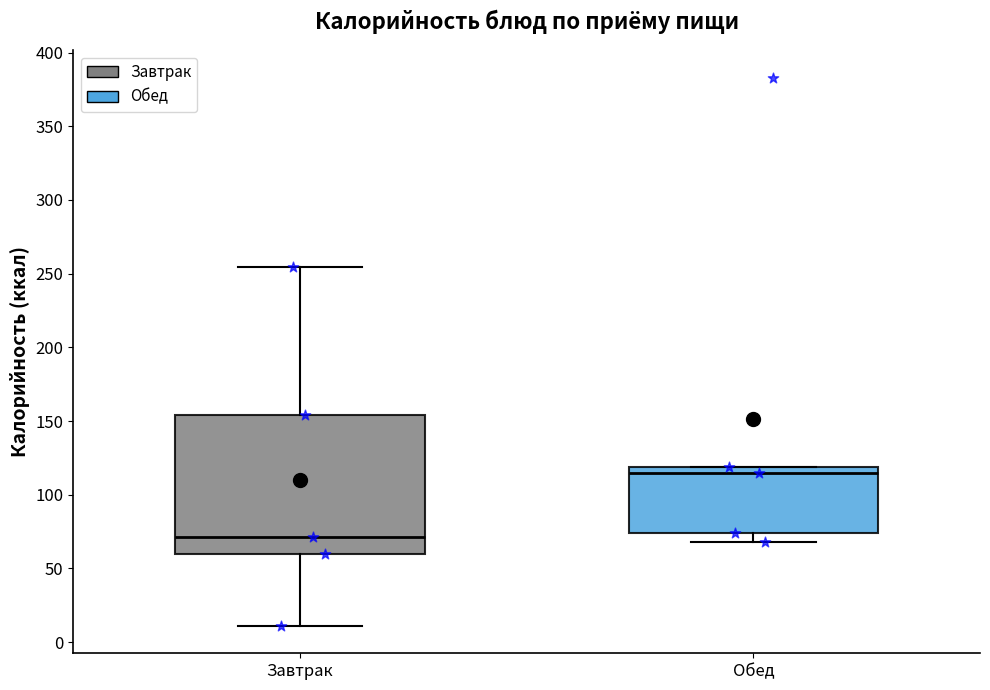

Reading left to right, read every box against the y-axis: the position of its median line, the range the box covers, and the ends of its whiskers. The values are not printed on the chart, so give them approximately, as read against the axis.

Завтрак: median 70, box 60 to 155, whiskers 10 to 255
Обед: median 115, box 75 to 120, whiskers 70 to 120